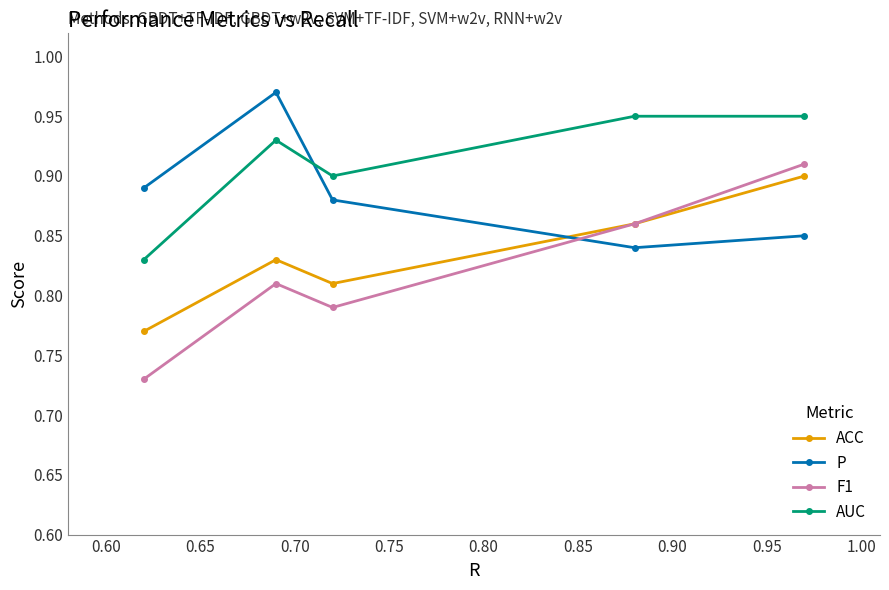

At how many categories does at least one series exceed 0?

5